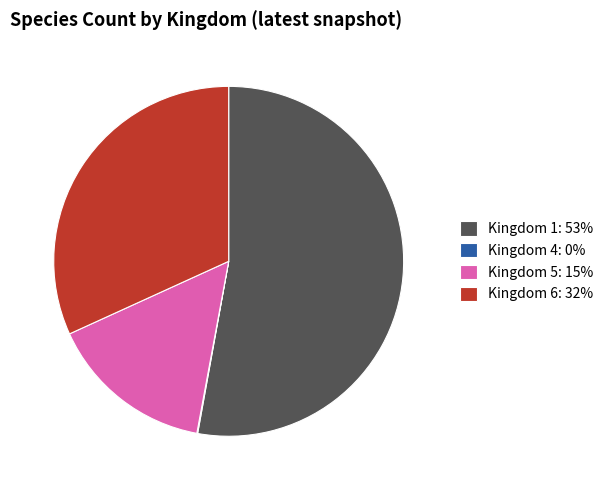

Which category has the biggest portion of the pie?

Kingdom 1: 53%